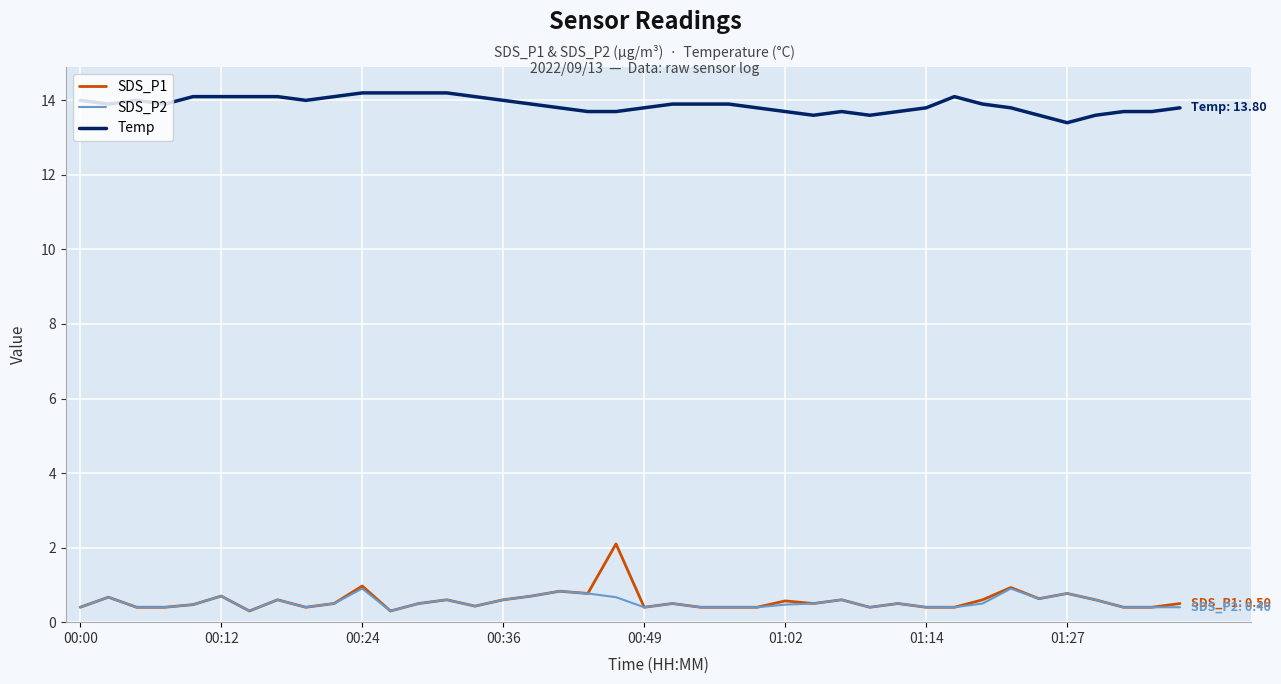

What is the sum of all Temp values?

555.3